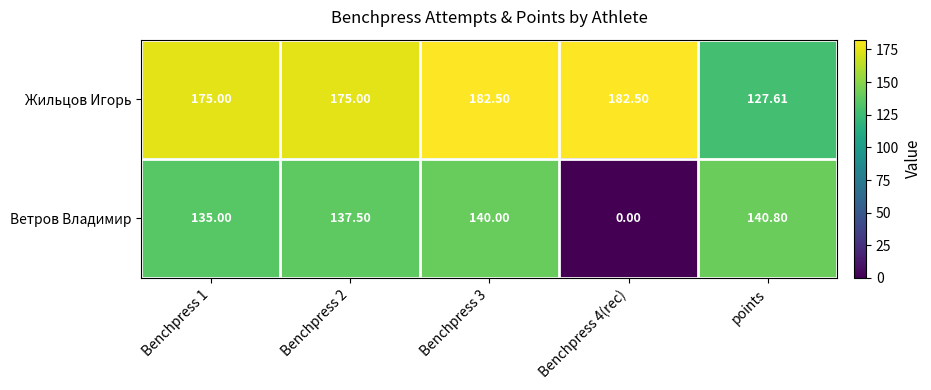

Rank the series at points from highest to lowest value.

Ветров Владимир, Жильцов Игорь